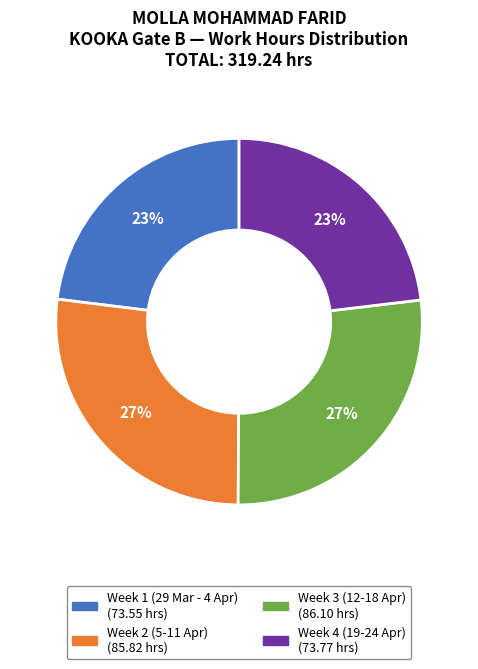

To the nearest percent, what is the difference between the largest and smallest slice percentages?

4%